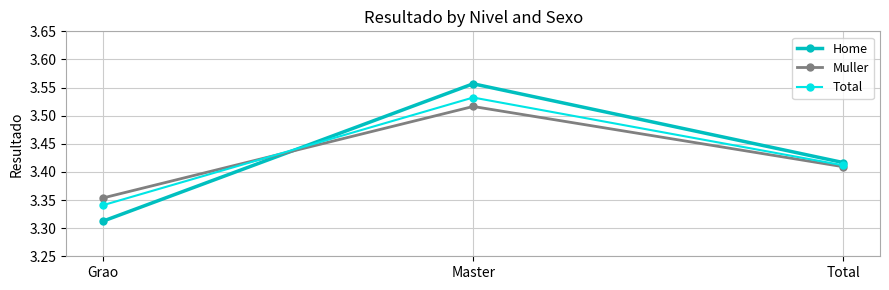

What is the total value across all series at Grao?

10.0